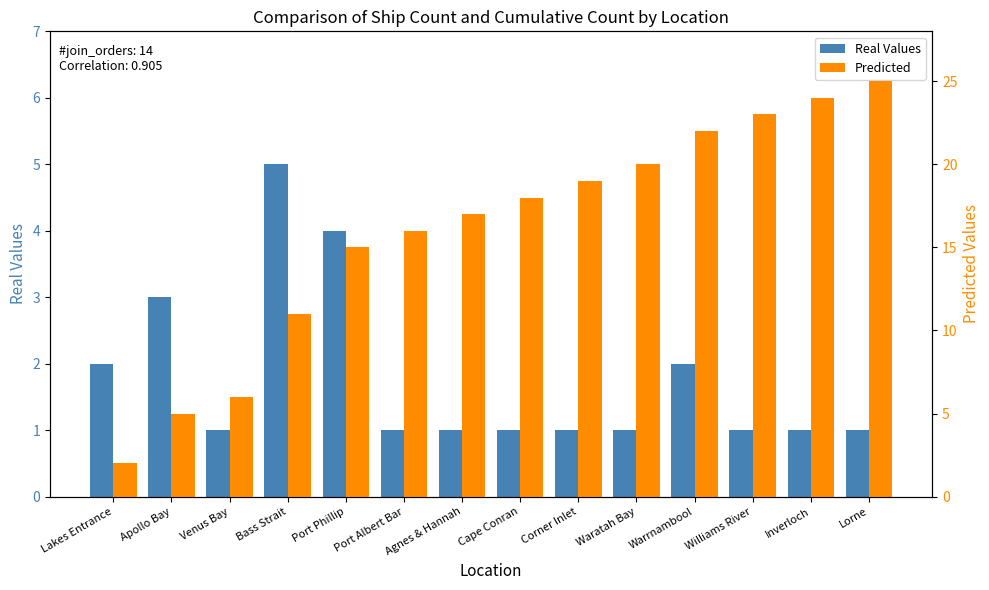

Is it true that Predicted equals 34 at Waratah Bay?

False